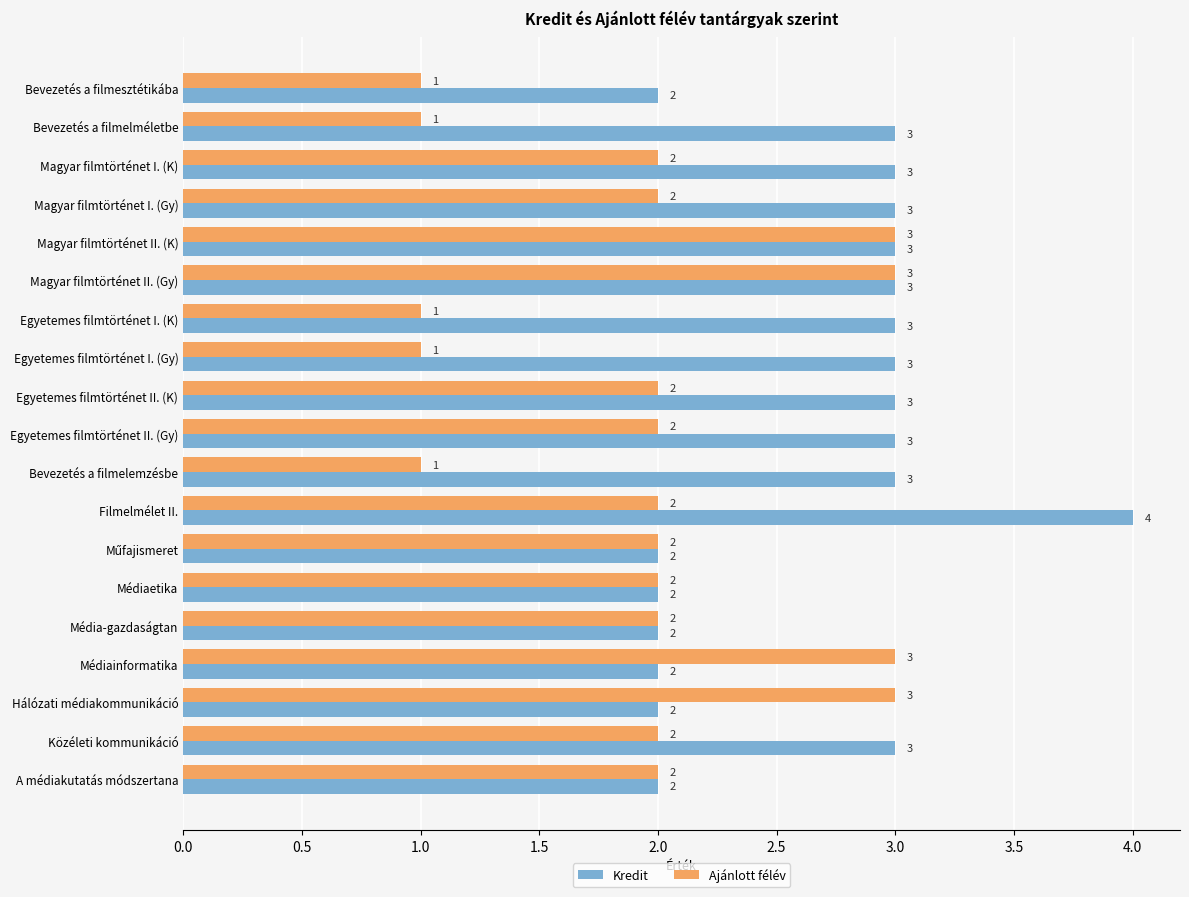

Which series has the largest total across all categories?

Kredit